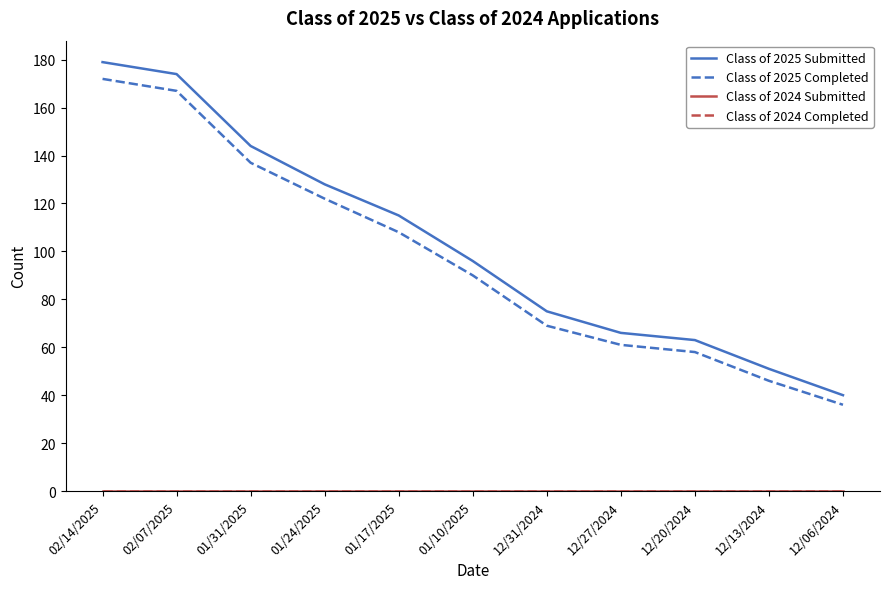

True or false: Class of 2025 Submitted and Class of 2024 Completed cross at least once.

False